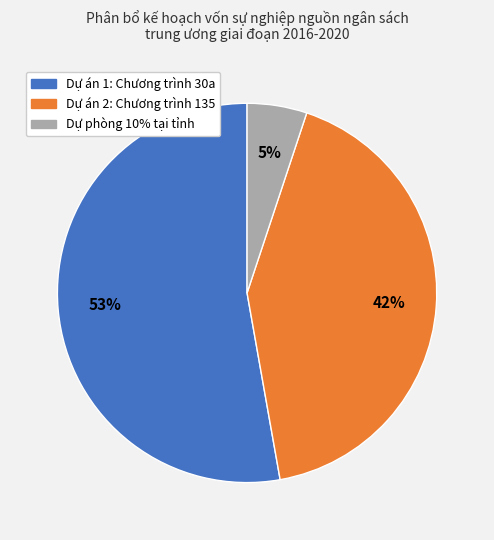

Rank the categories by value from lowest to highest.

Dự phòng 10% tại tỉnh, Dự án 2: Chương trình 135, Dự án 1: Chương trình 30a